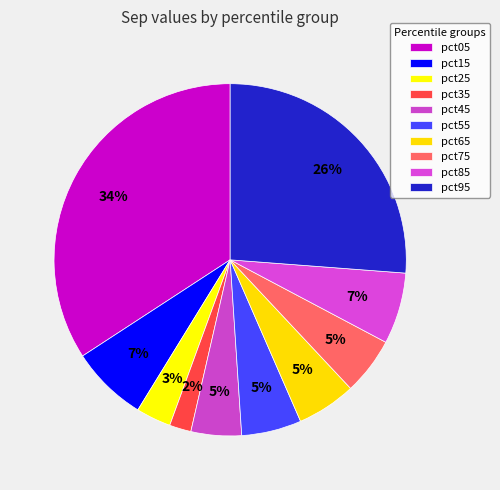

Count the number of slices in the pie.

10